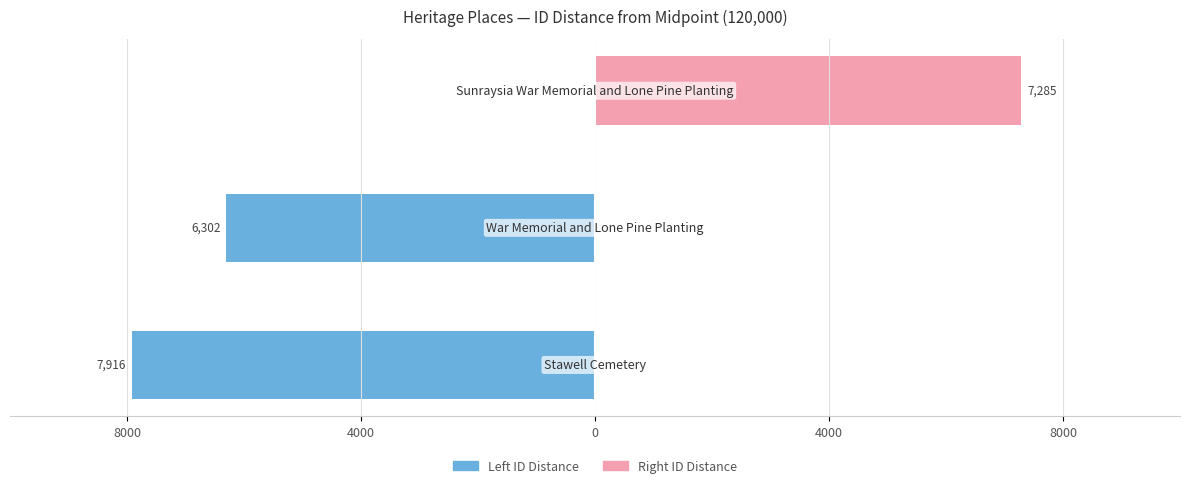

Reading left to right, extract all data points from this chart.

Left ID Distance: 8000=-7916	4000=-6302	0=0
Right ID Distance: 8000=0	4000=0	0=7285